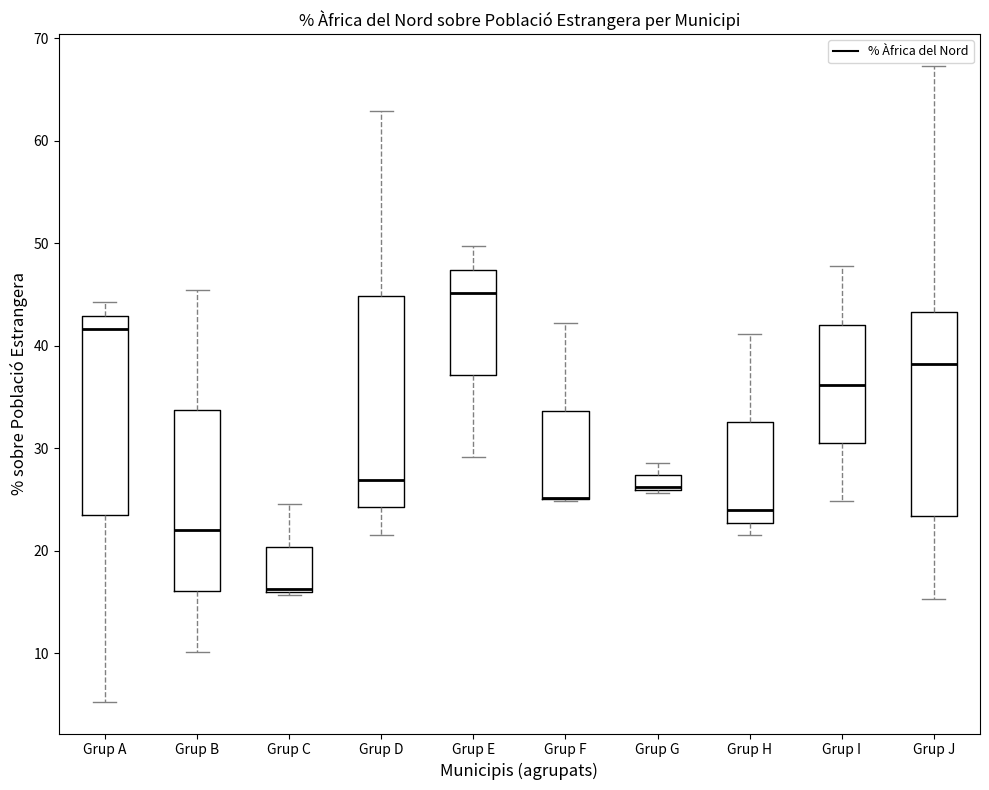

Where is the lower edge of the box for Grup E on the y-axis? The values are not printed on the chart, so give them approximately, as read against the axis.

37